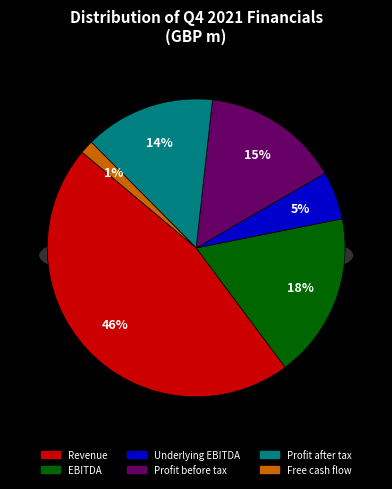

What percentage is NOT represented by Profit after tax?

85.8%